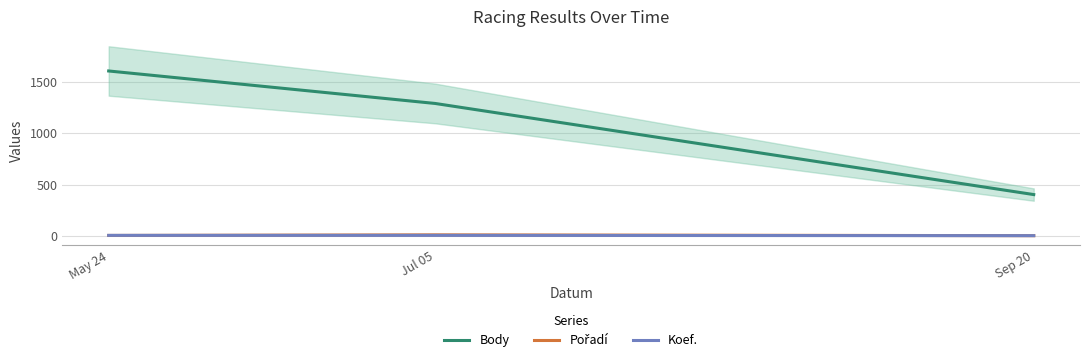

At which category is the sum across all series the highest?

May 24